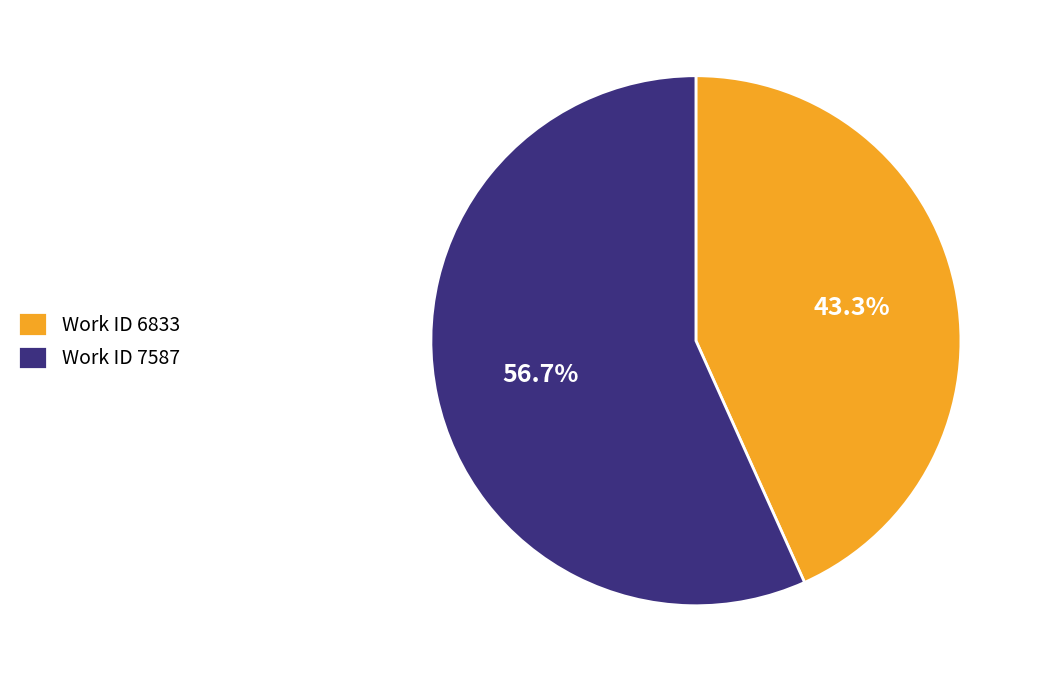

Is there any slice that represents more than half of the pie?

Yes